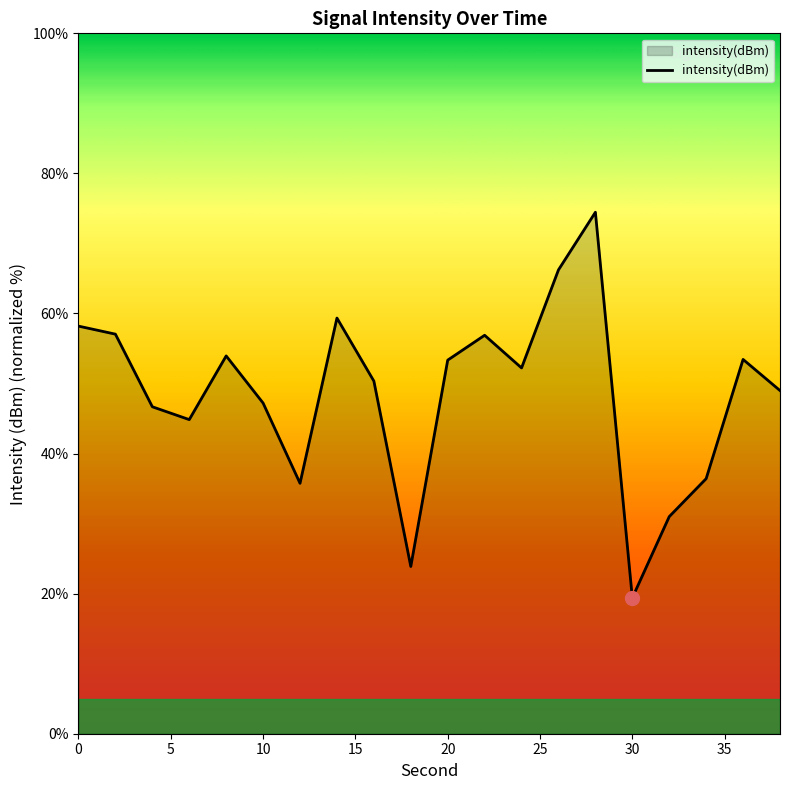

Count the number of data series in this chart.

1